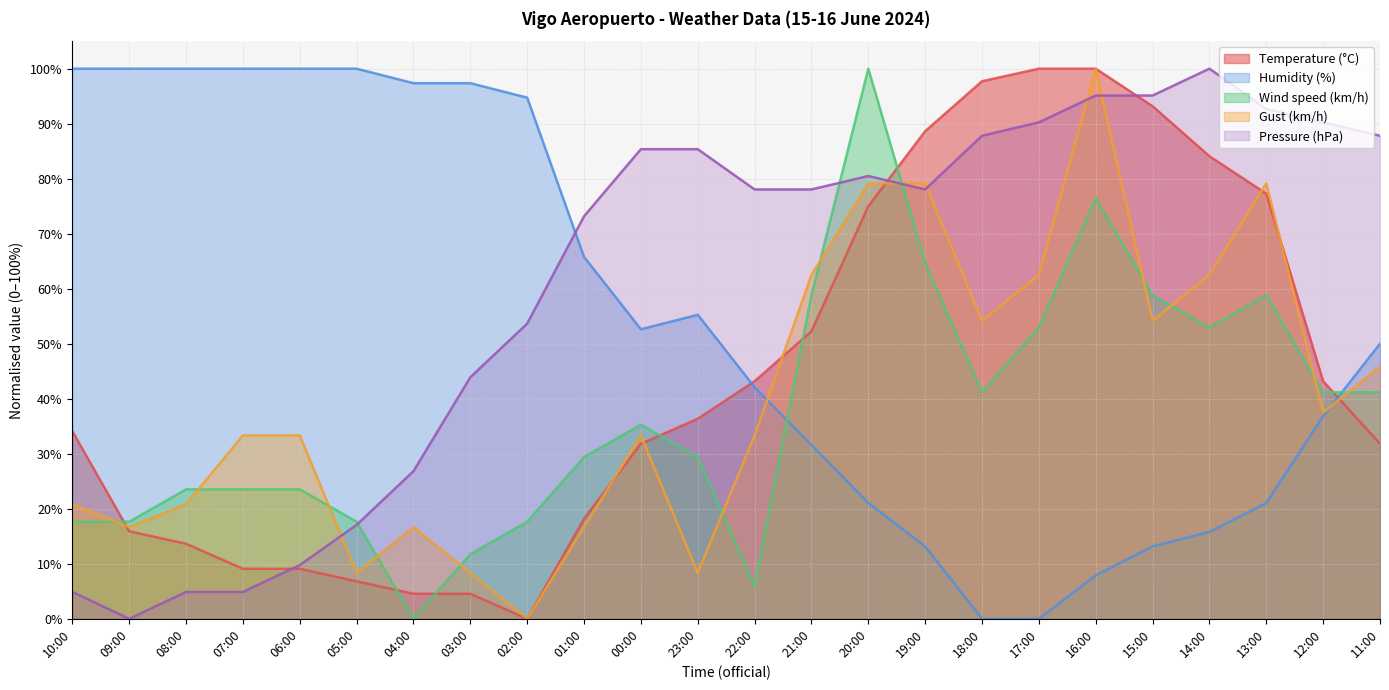

True or false: Gust (km/h) has a value of 33.3 at 22:00.

True